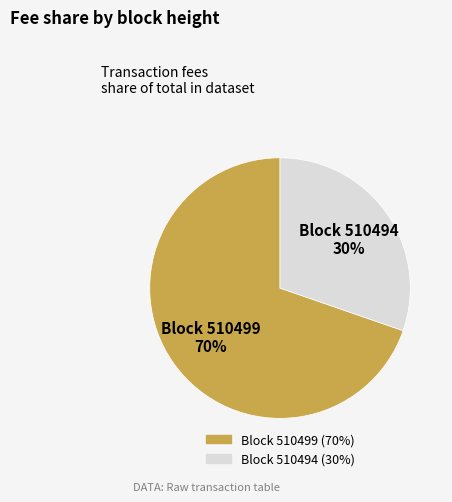

To the nearest percent, what is the average slice percentage?

50%